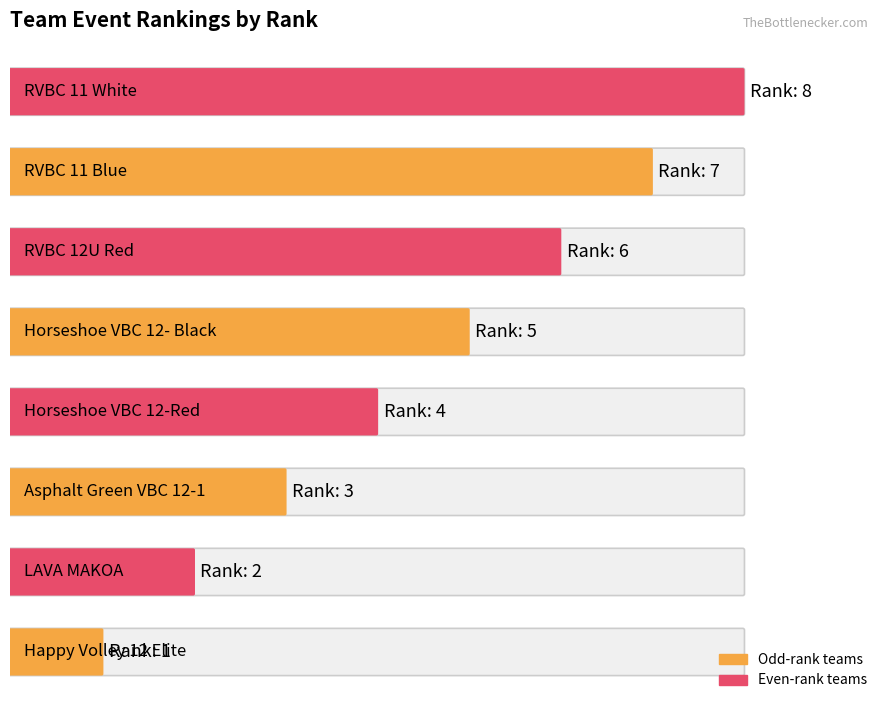

What position from the right is Horseshoe VBC 12- Black?

4